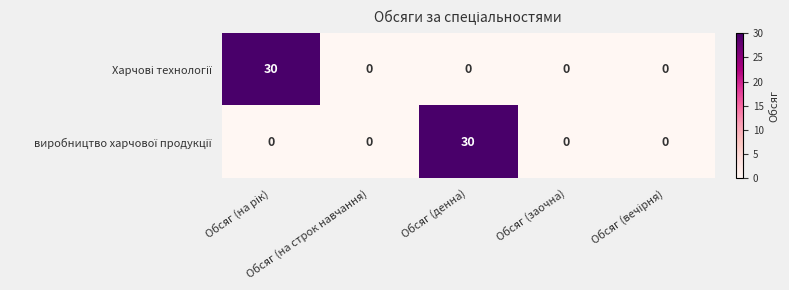

What is the greatest value displayed?

30